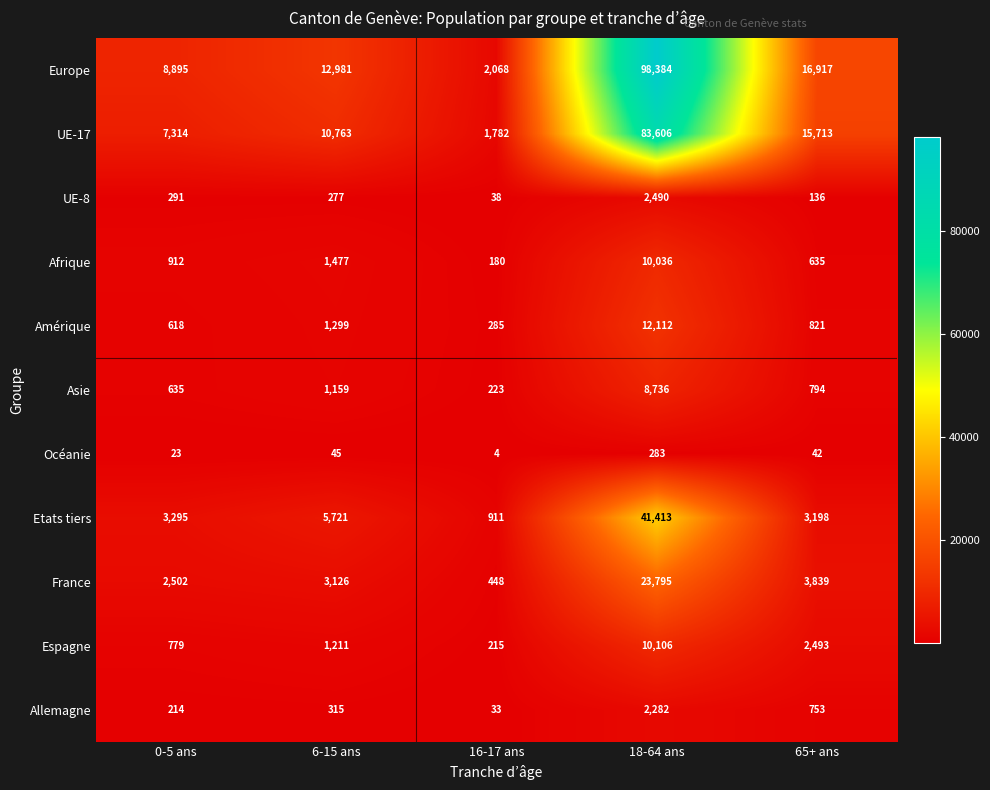

What is the sum of the Amérique values at 16-17 ans and 65+ ans?

1106